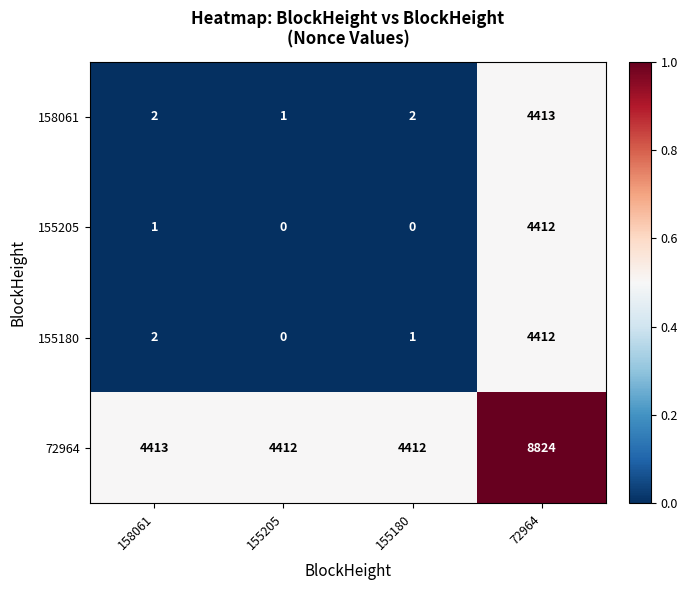

Is it true that 155180 equals 4412 at 72964?

True